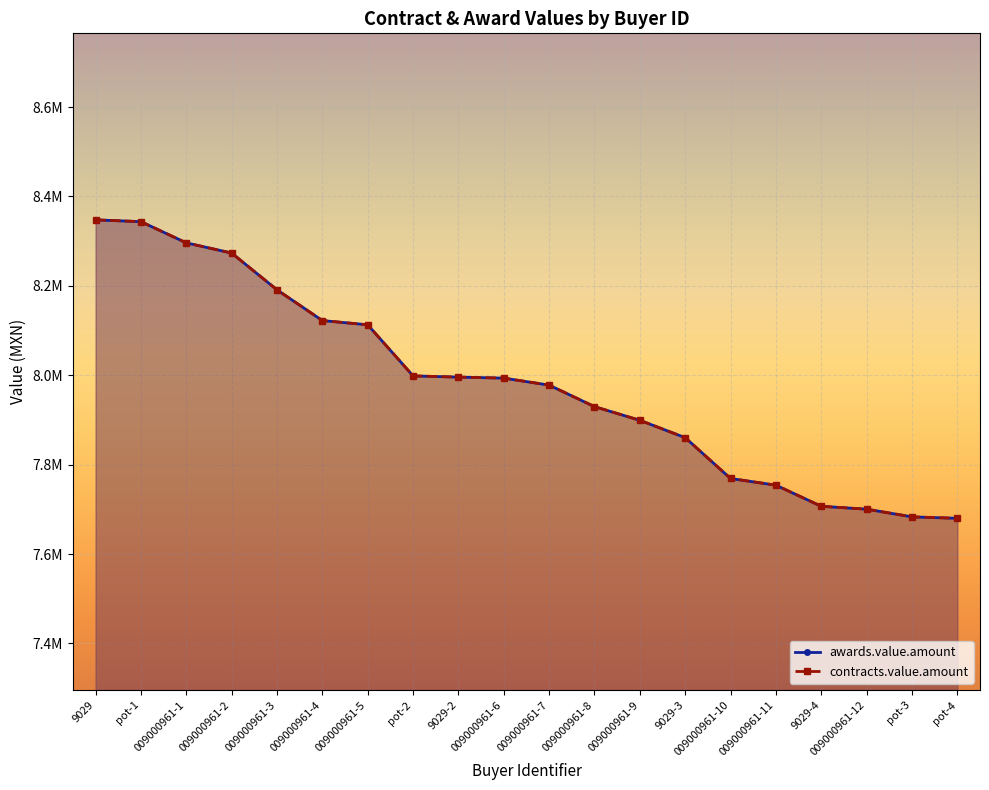

How many data points in contracts.value.amount are less than 7993554?

10